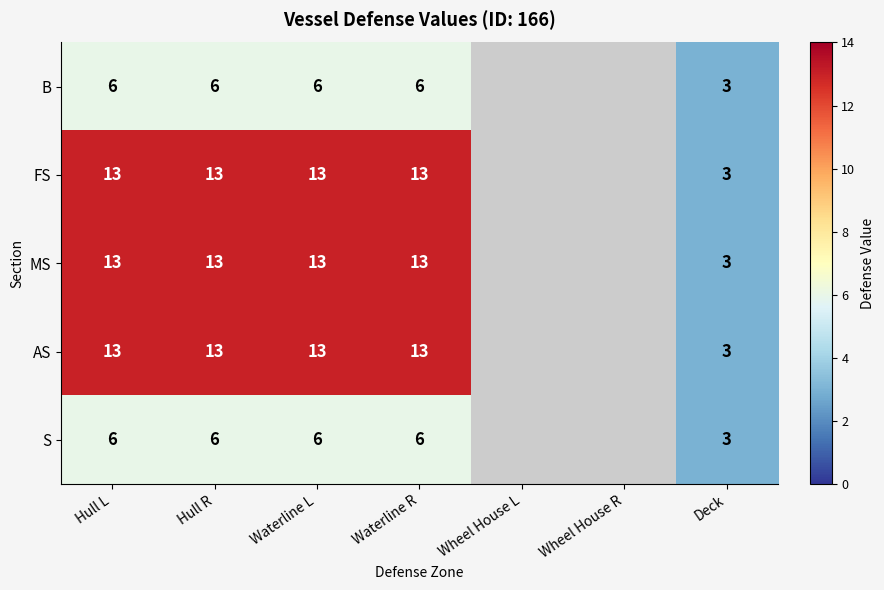

What is the sum of the S values at Waterline R and Hull R?

12